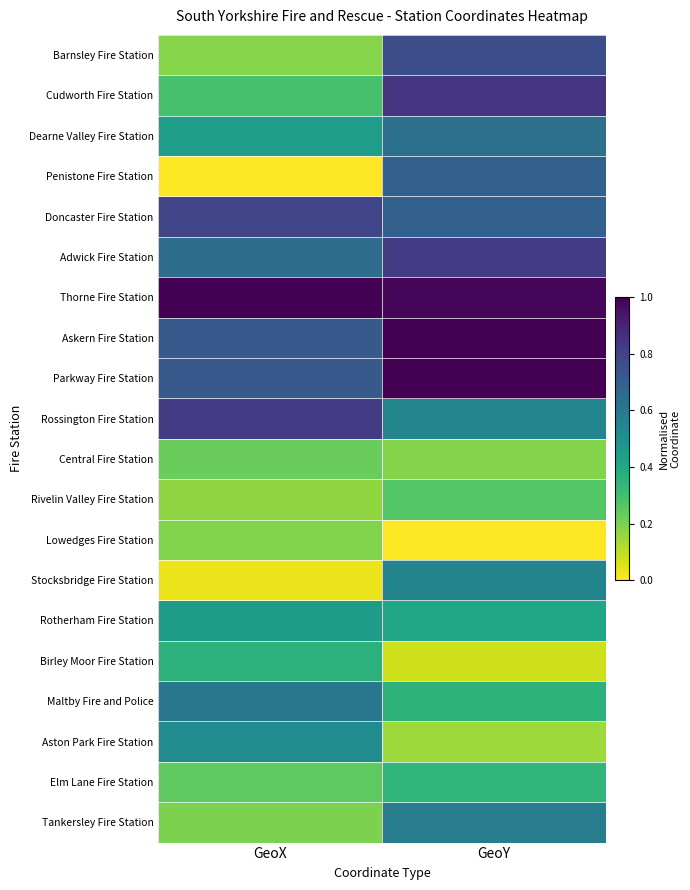

Rank the series at GeoX from lowest to highest value.

Penistone Fire Station, Stocksbridge Fire Station, Rivelin Valley Fire Station, Barnsley Fire Station, Lowedges Fire Station, Tankersley Fire Station, Central Fire Station, Elm Lane Fire Station, Cudworth Fire Station, Birley Moor Fire Station, Dearne Valley Fire Station, Rotherham Fire Station, Aston Park Fire Station, Maltby Fire and Police, Adwick Fire Station, Askern Fire Station, Parkway Fire Station, Doncaster Fire Station, Rossington Fire Station, Thorne Fire Station